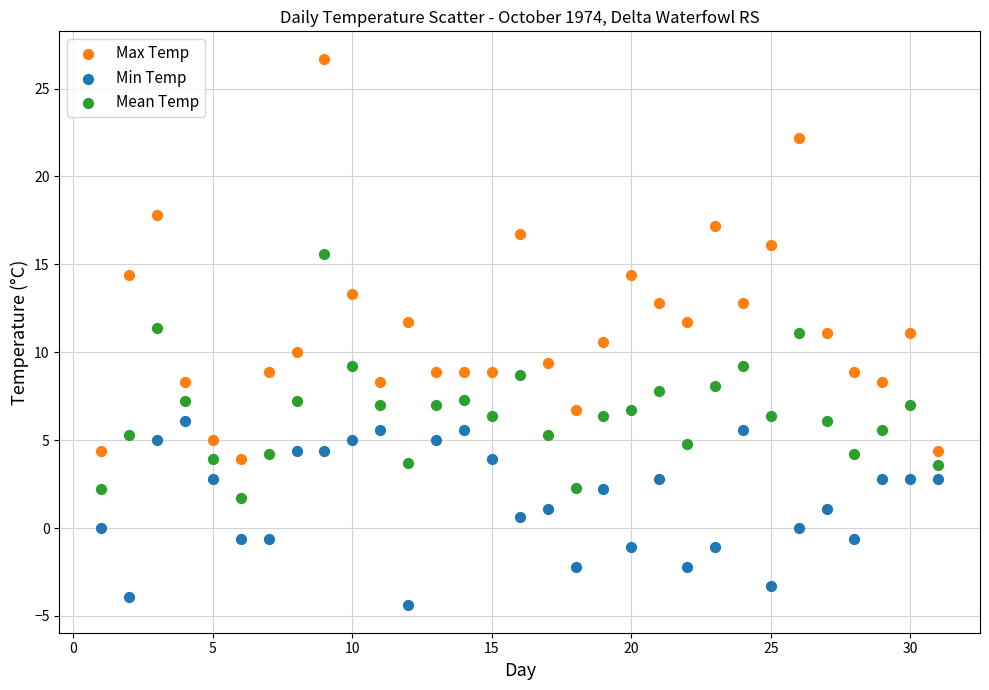

Across all data points, what is the range of X values (max minus min)?

30.0